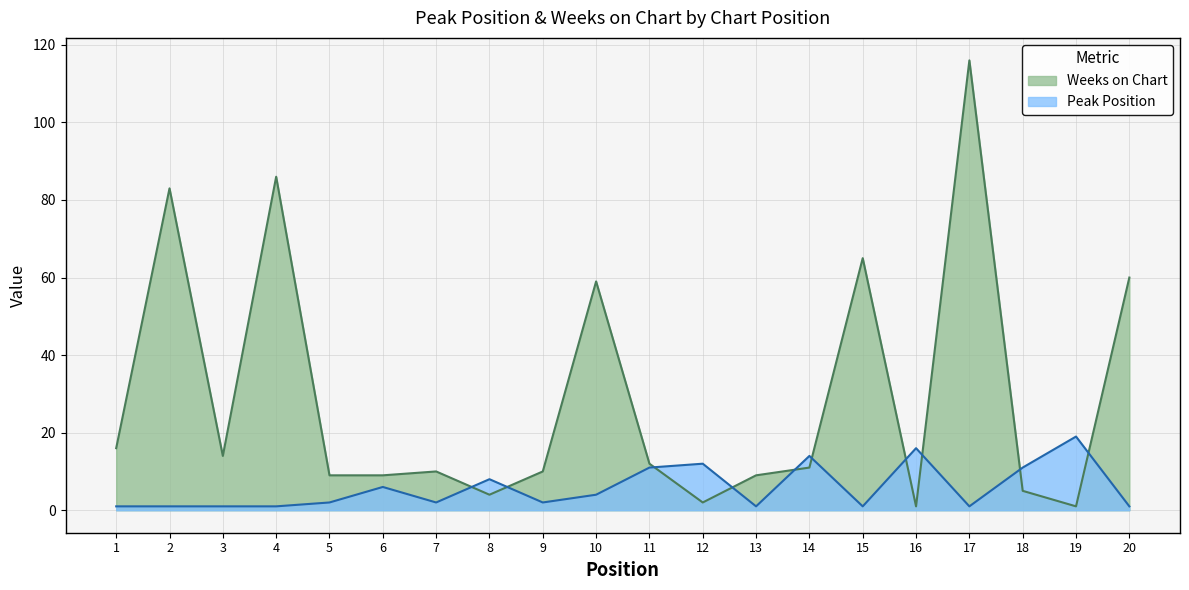

At 19, list the series in order from smallest to largest.

Weeks on Chart, Peak Position